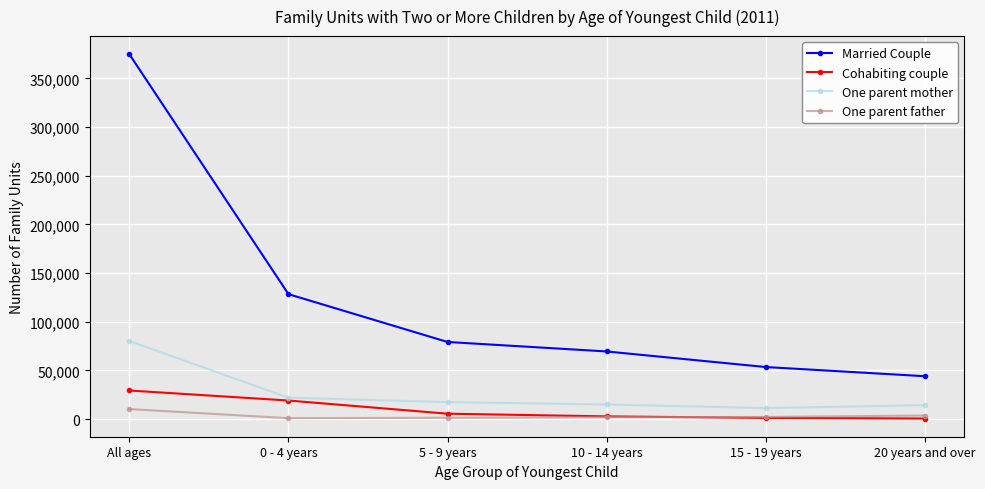

Is the value of One parent father at 15 - 19 years greater than the value of Cohabiting couple at 5 - 9 years?

No